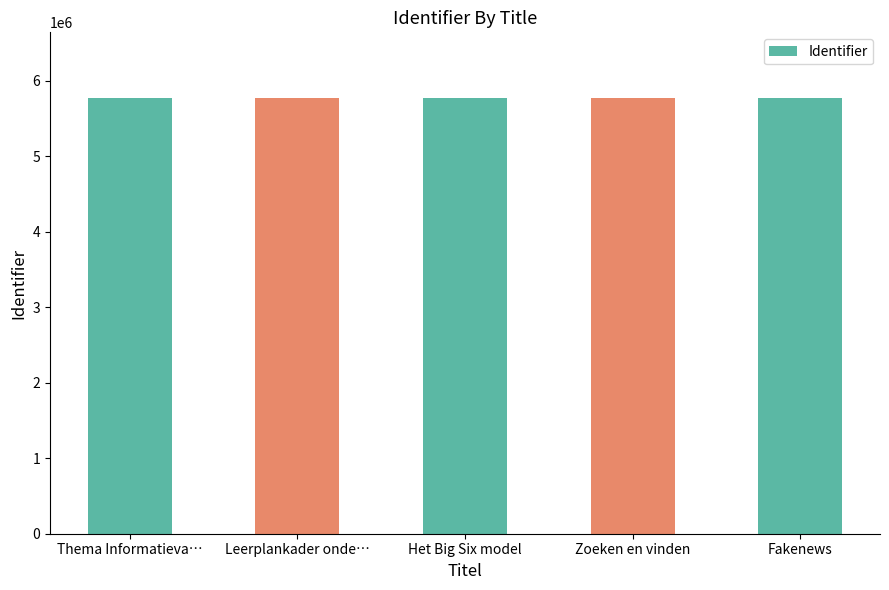

What is the label of the 1st bar from the left?

Thema Informatieva…